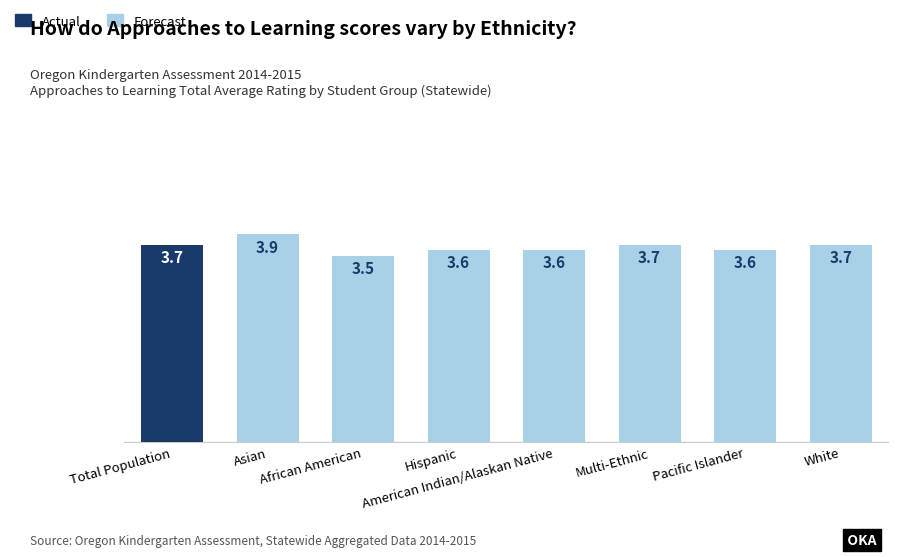

What is the sum of the values at Pacific Islander and African American?

7.1